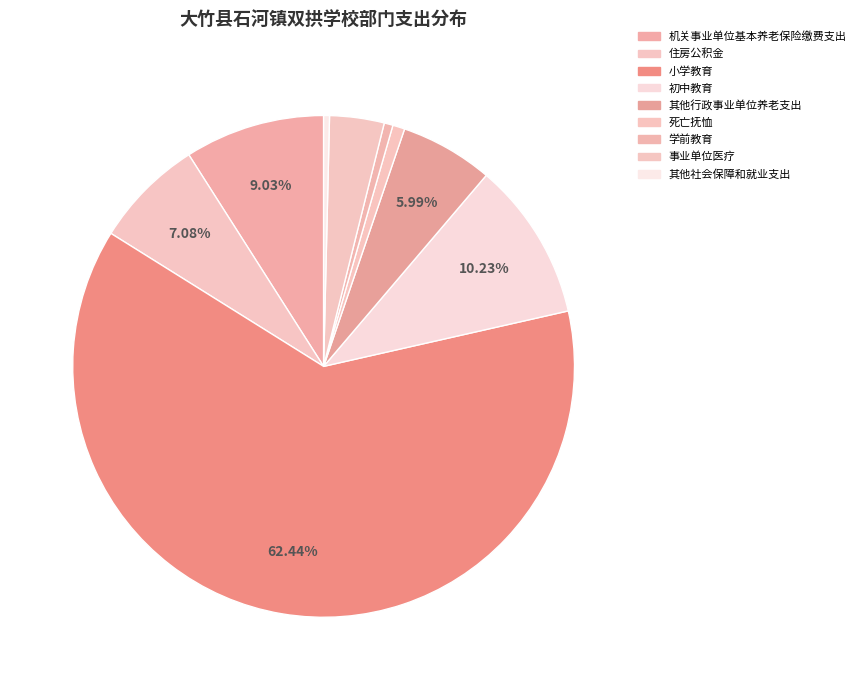

Count the number of slices in the pie.

9